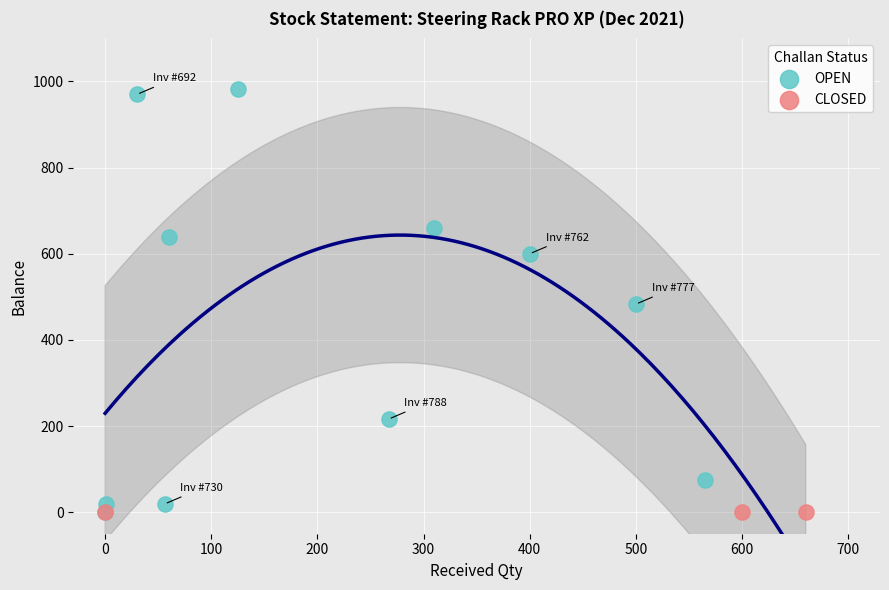

Which series contains the highest Y value?

OPEN